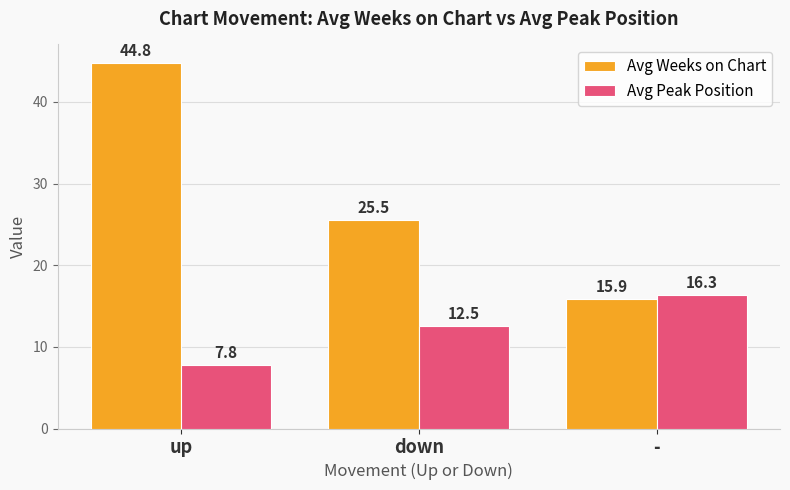

What are all the series names shown in the legend?

Avg Weeks on Chart, Avg Peak Position